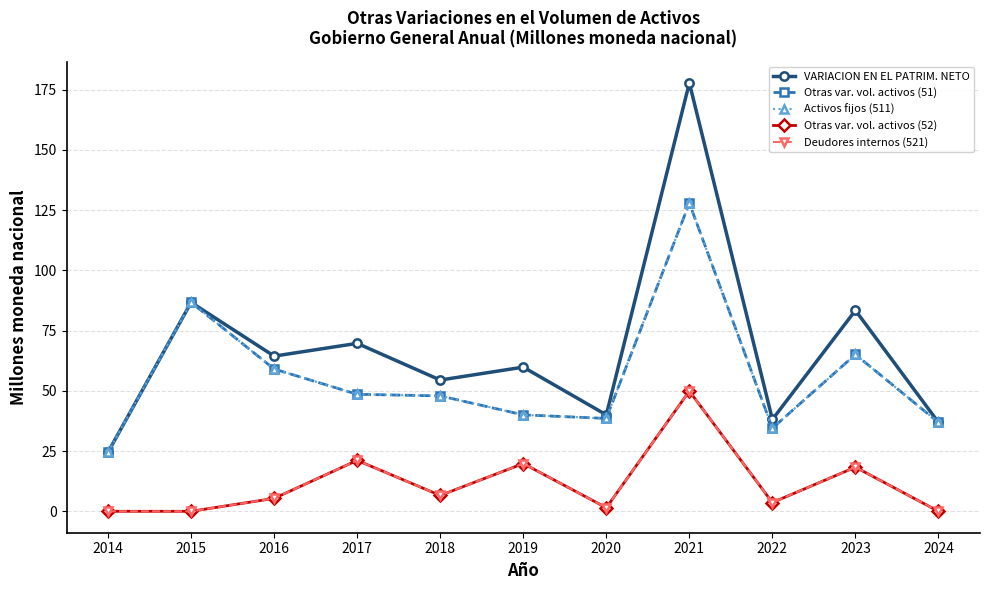

Is this an area chart (filled region under the line)?

No